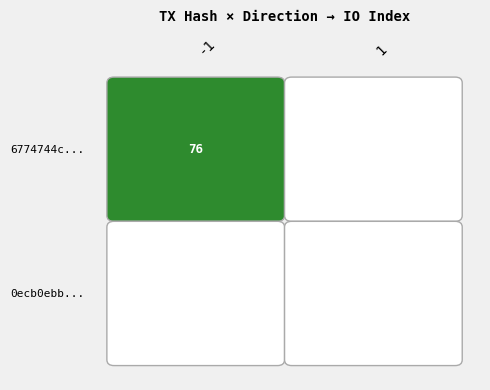

Reading left to right, transcribe all the data shown in this chart.

6774744cac67ff0529f140b4086a2d23161413b: -1=76	1=0
0ecb0ebb472ab1395356acb19755fc891d29a5d: -1=0	1=0